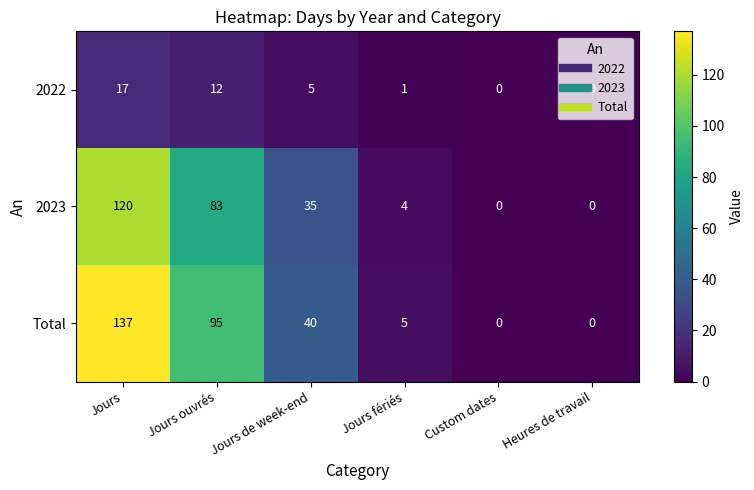

What is the approximate value of 2023 at Jours fériés, to the nearest 5?

5